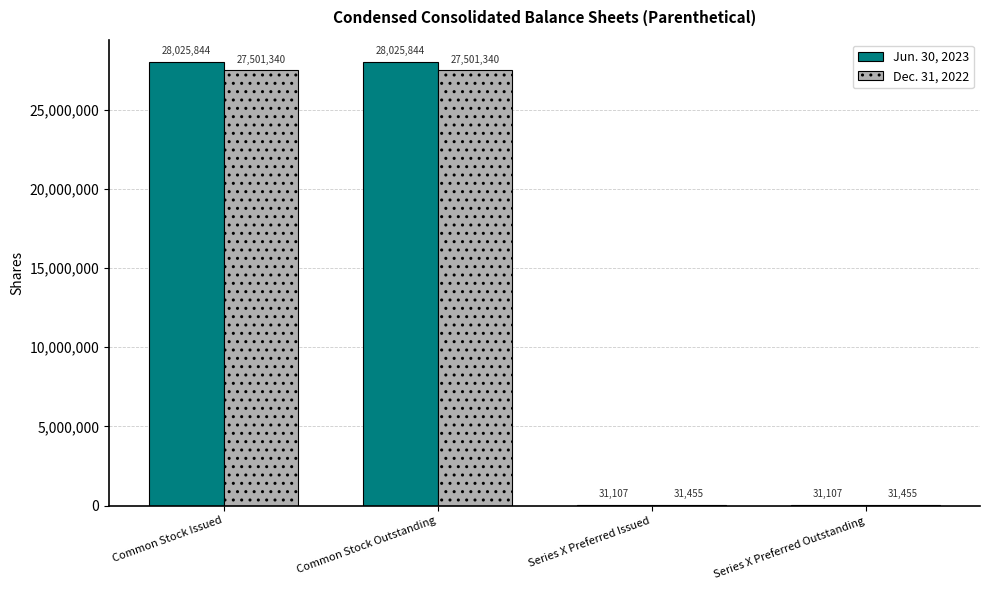

What is the sum of the Jun. 30, 2023 values at Common Stock Outstanding and Common Stock Issued?

56051688